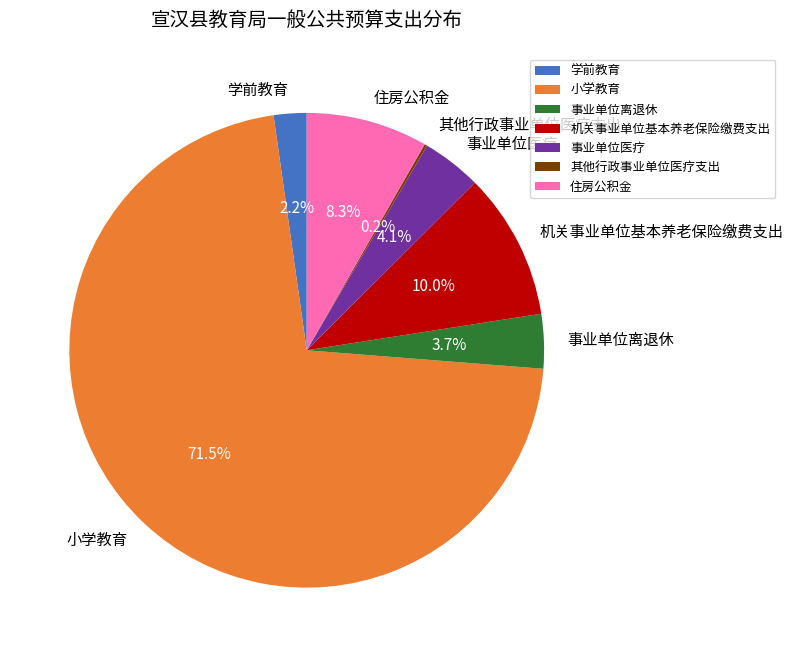

Which slice is the largest?

小学教育